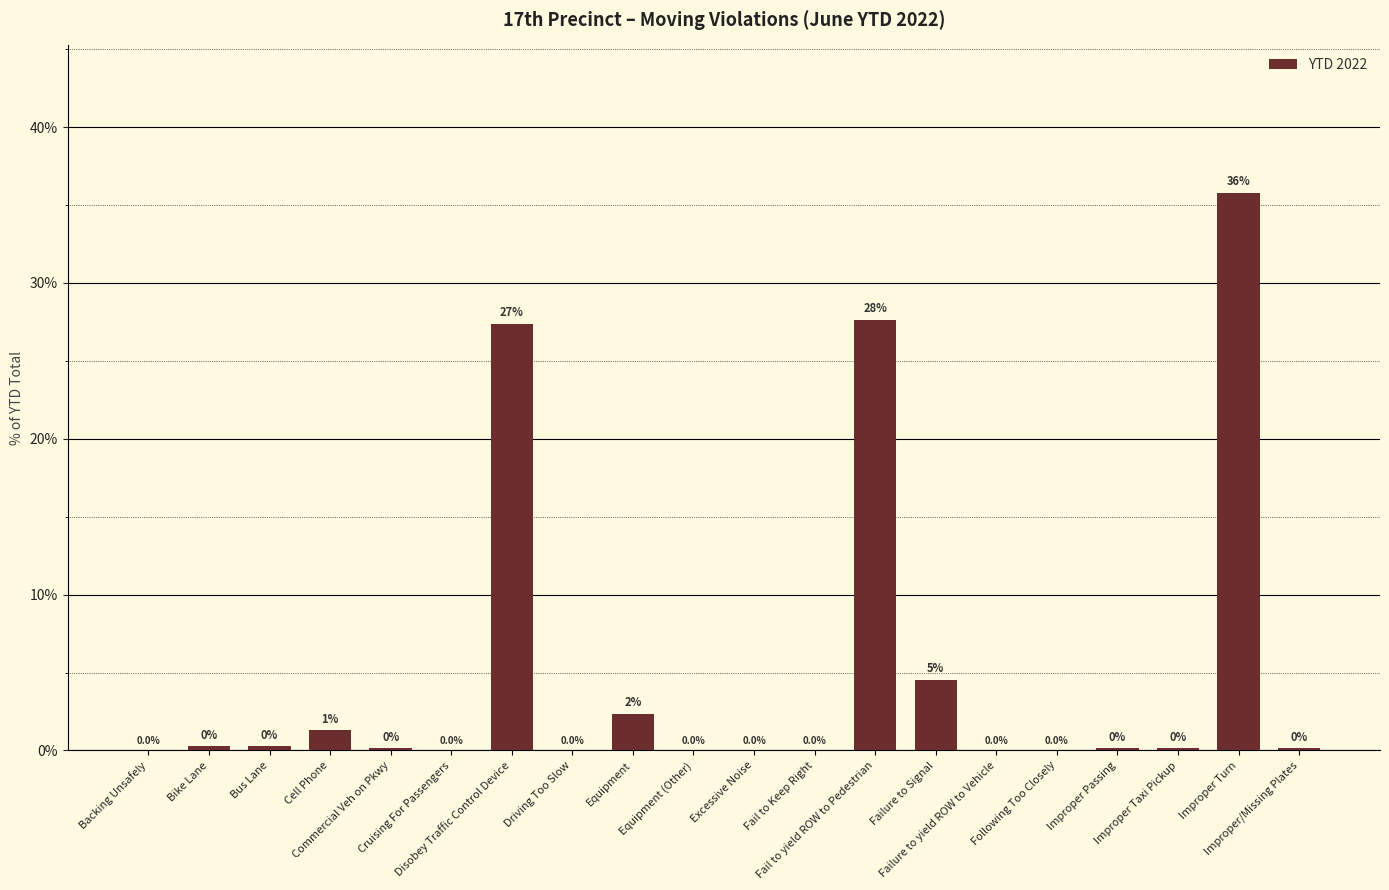

What is the greatest value displayed?

35.8